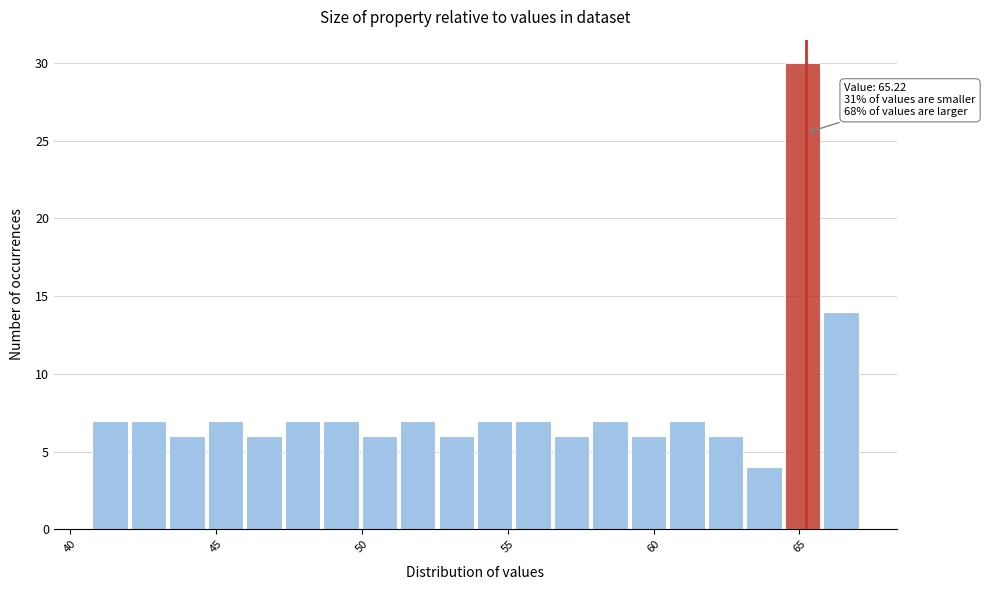

Around what value on the x-axis is the tallest bar? Give the approximate position of its centre, as read against the axis.

65.0